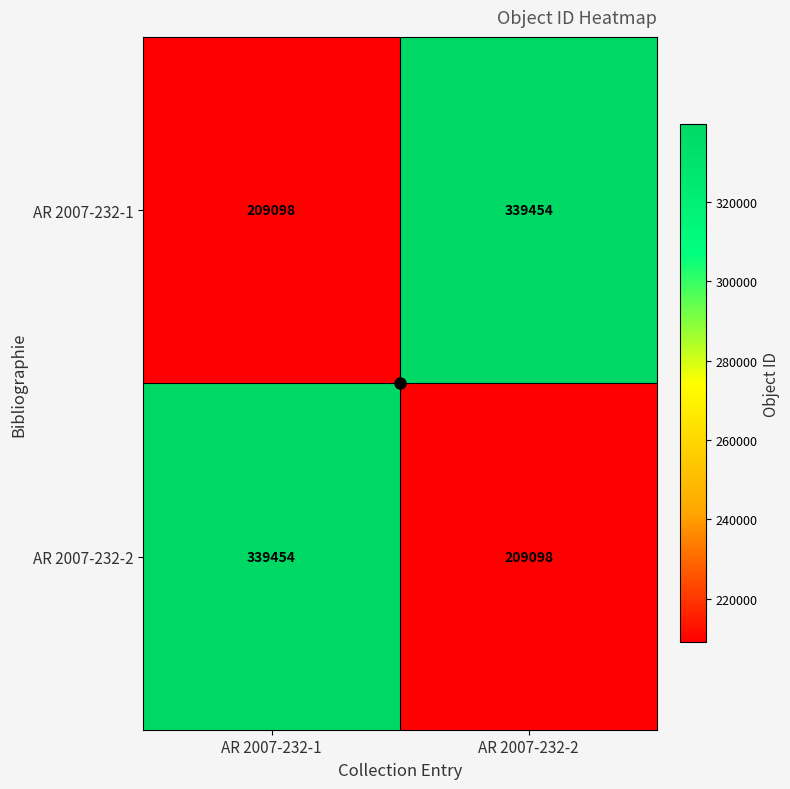

The value of AR 2007-232-2 at AR 2007-232-1 is 339454. True or false?

True